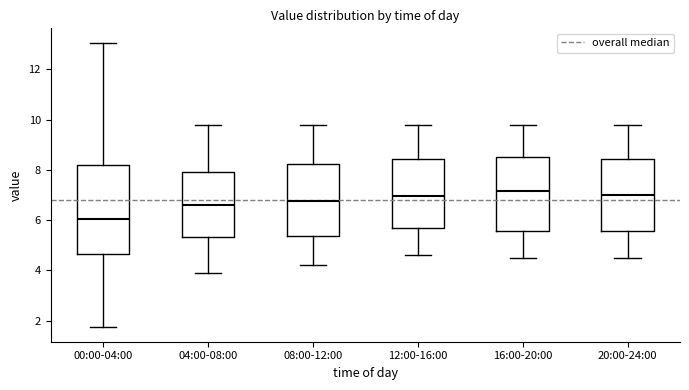

Which box's median line is the lowest?

00:00-04:00